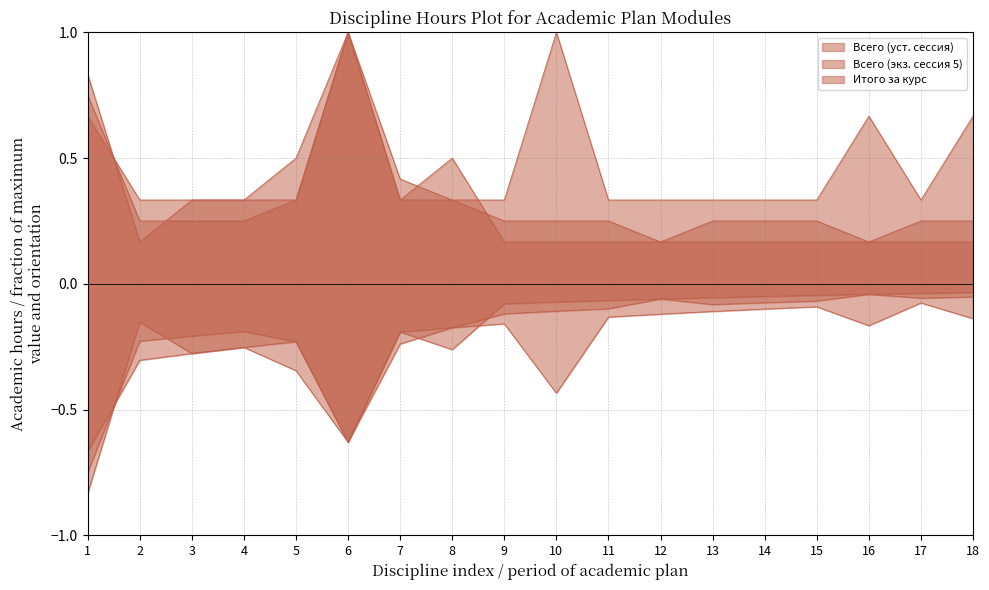

What is the value of the Всего (уст. сессия) point at the 7th from the left?

0.3